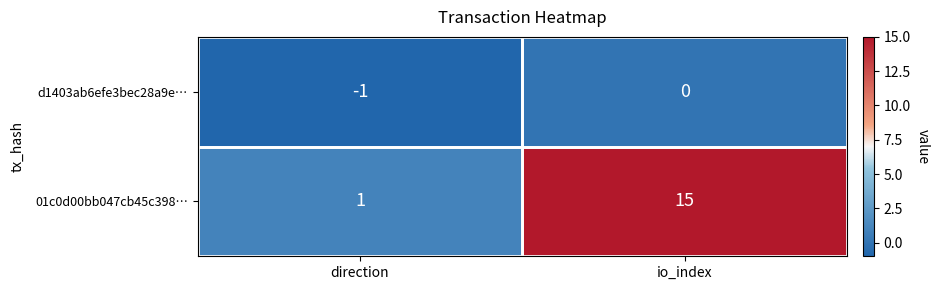

At which label is 01c0d00bb047cb45c398… closest to 8?

direction